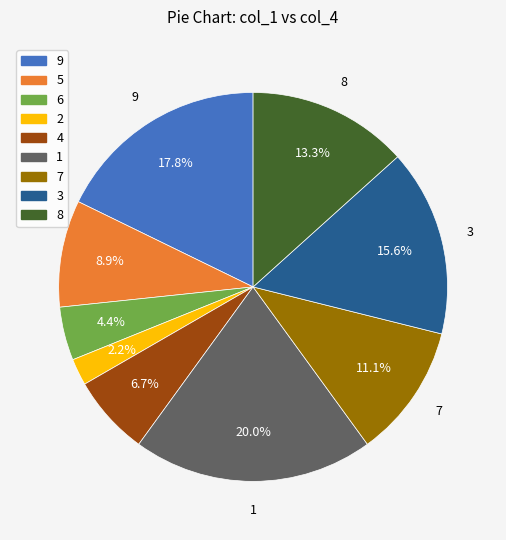

To the nearest percent, what percentage of the pie is 4?

7%